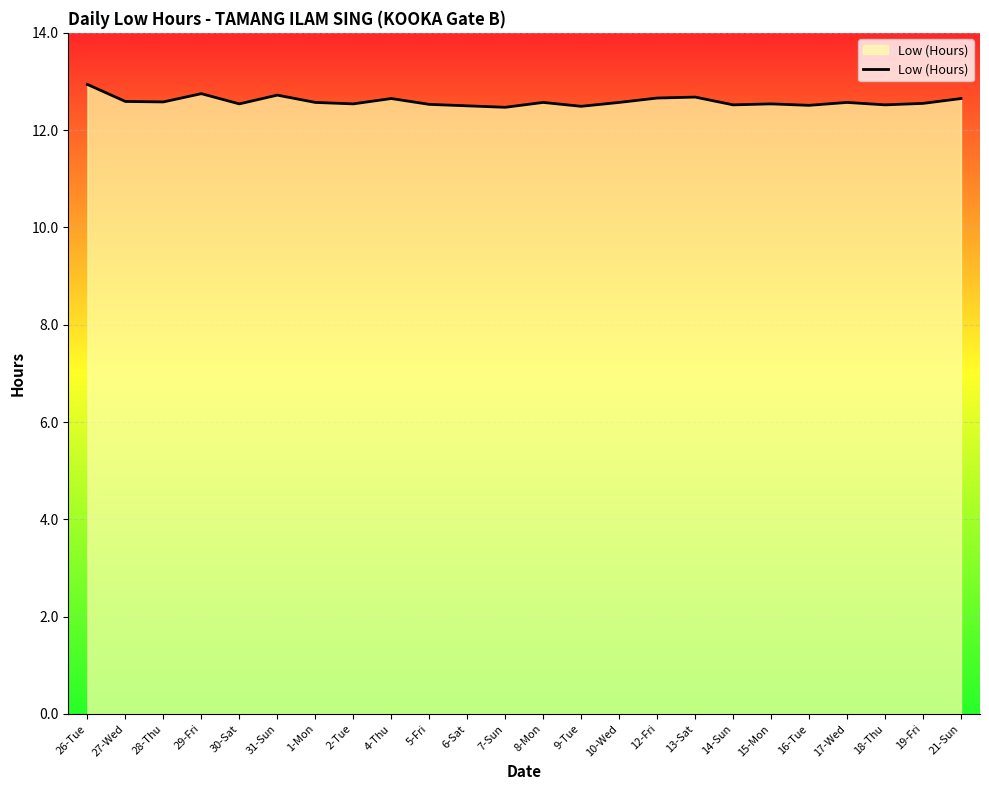

What position from the right is 9-Tue?

11